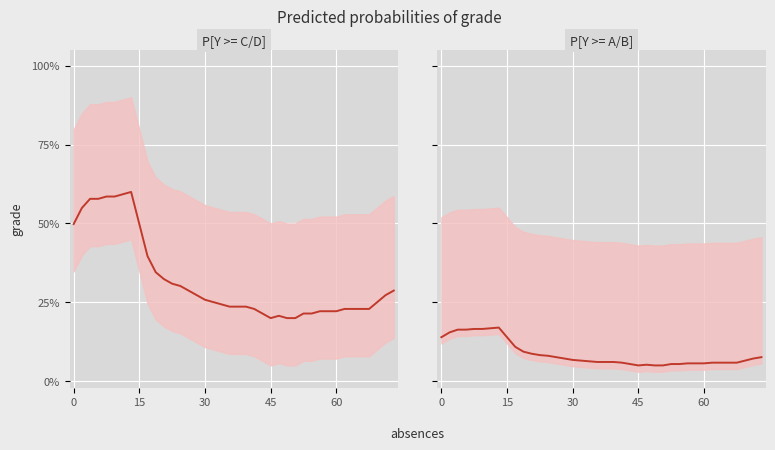

Is it true that the value at 34 is 0.0?

False